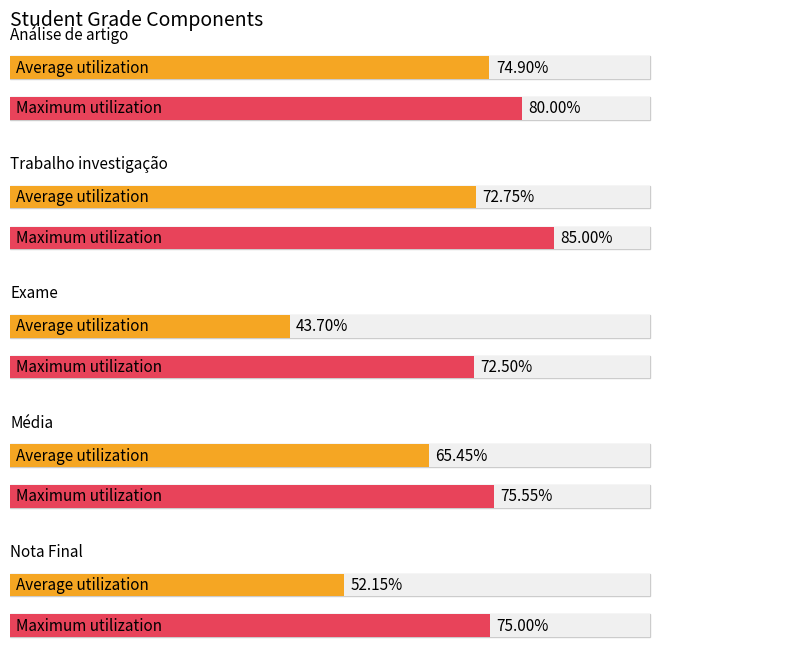

Which has a higher value, 4 or 1?

1